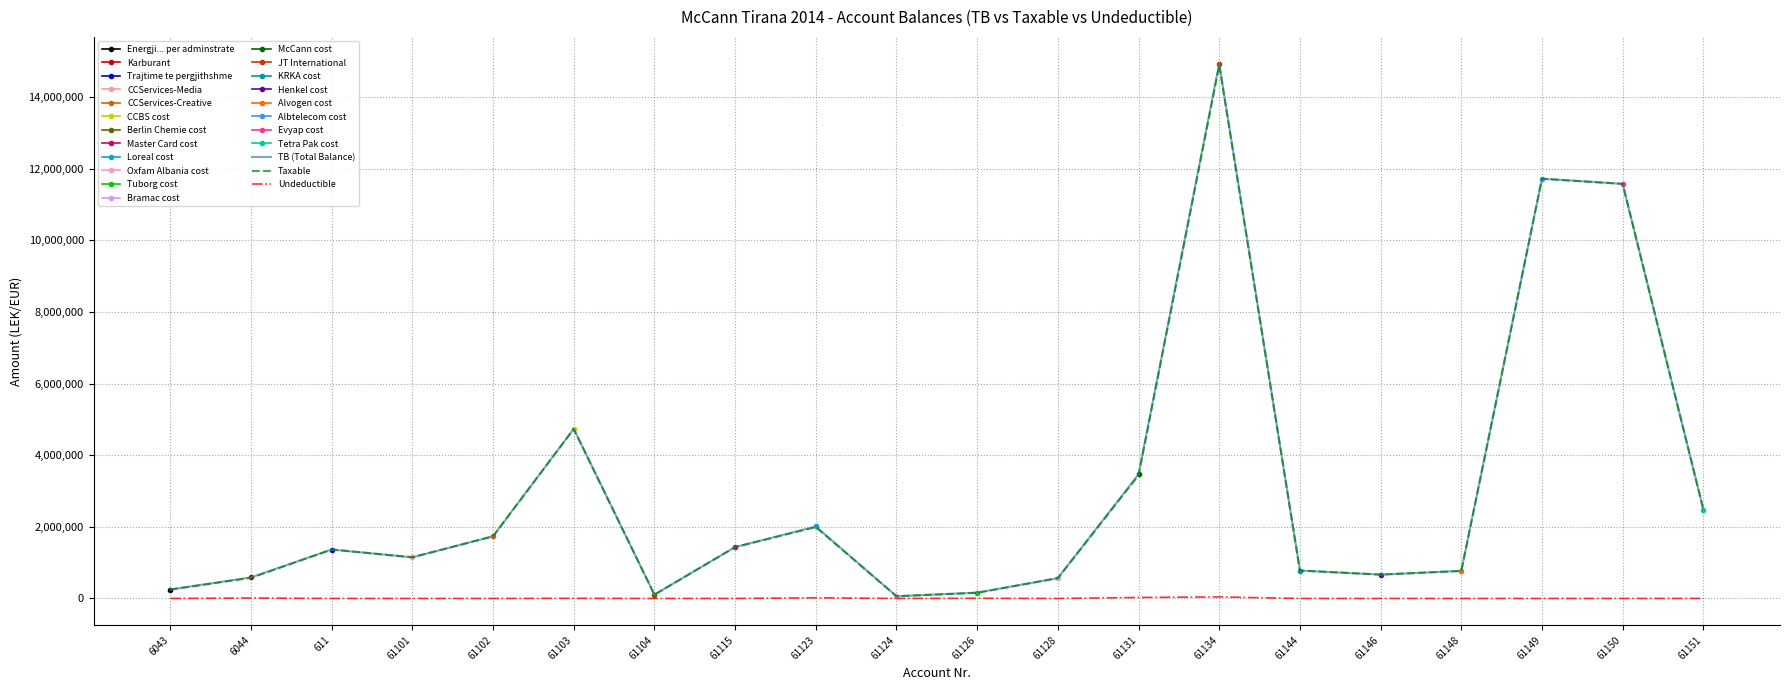

True or false: TB (Total Balance) and Taxable cross at least once.

False